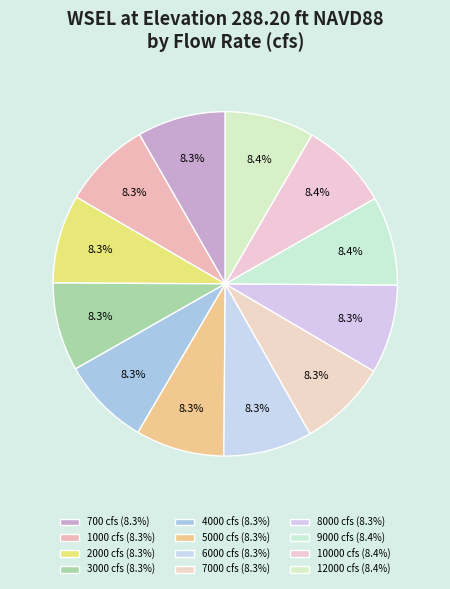

Count the number of slices in the pie.

12